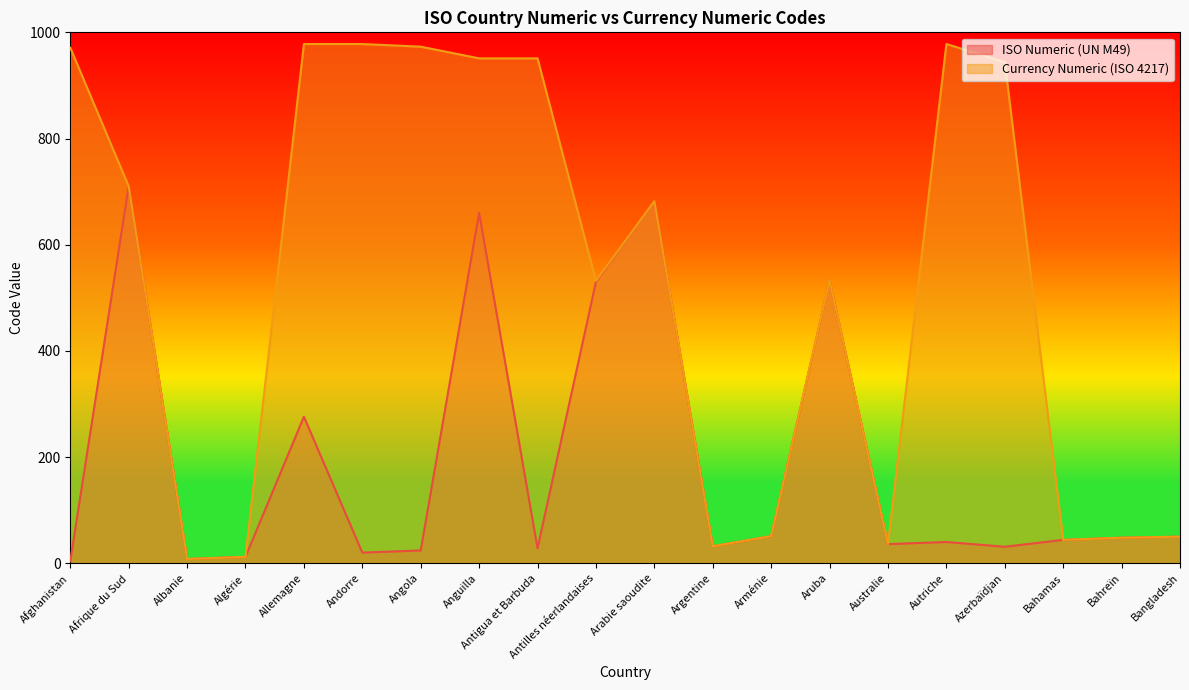

Which has a higher value, Anguilla or Autriche?

Anguilla